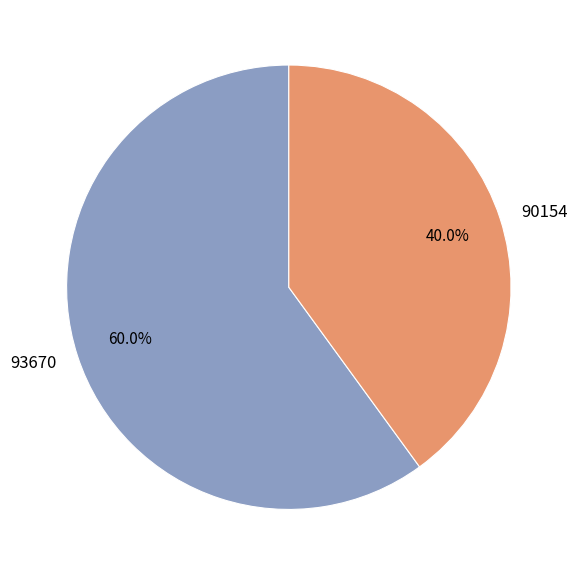

What is the majority slice?

93670